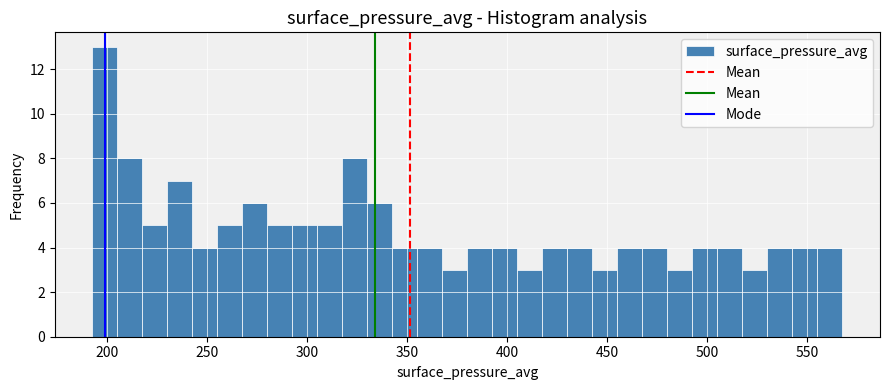

Around what value on the x-axis is the tallest bar? Give the approximate position of its centre, as read against the axis.

200